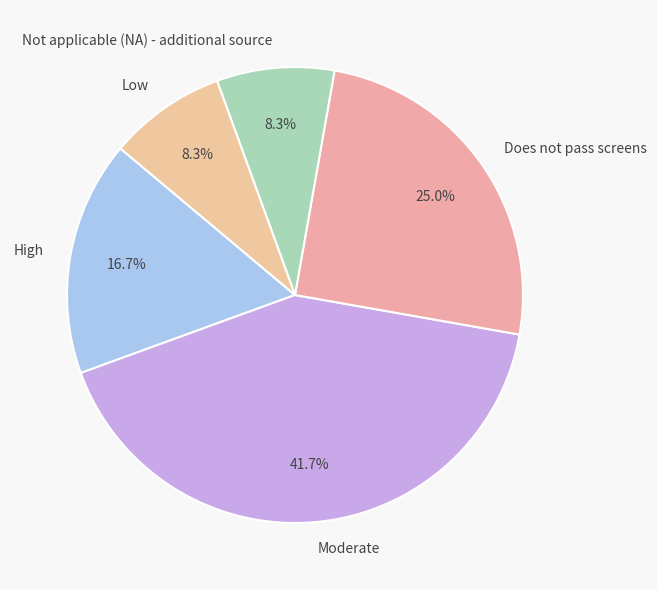

Does any single category account for the majority?

No